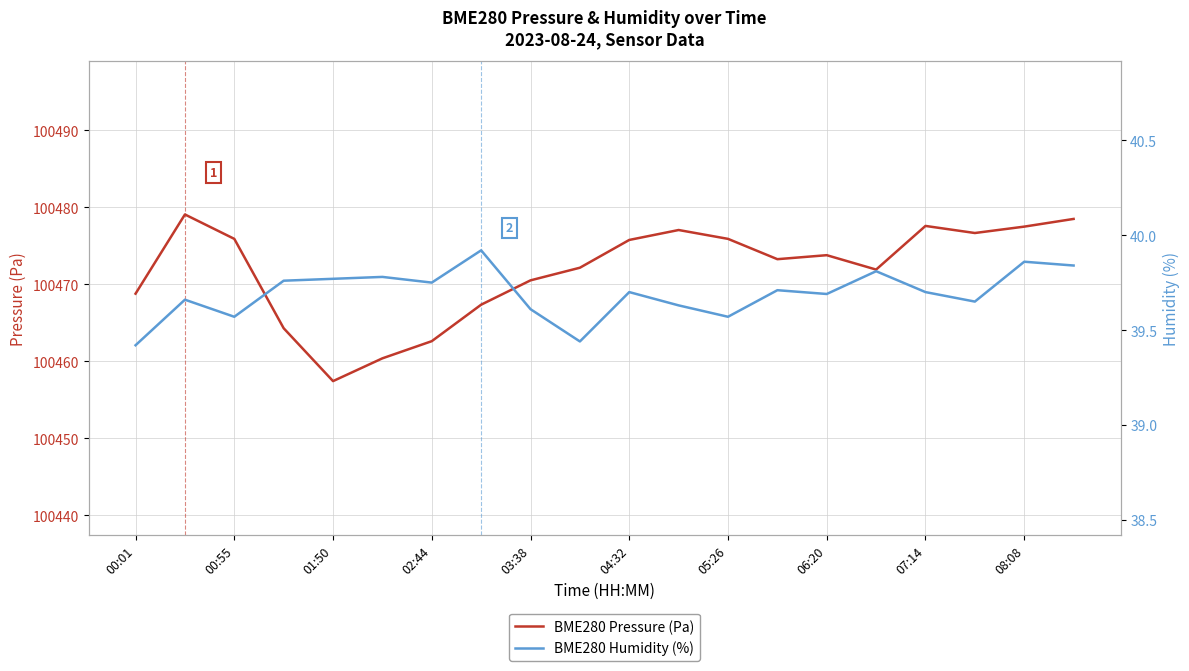

Is it true that BME280 Pressure (Pa) equals 144843.6 at 07:14?

False